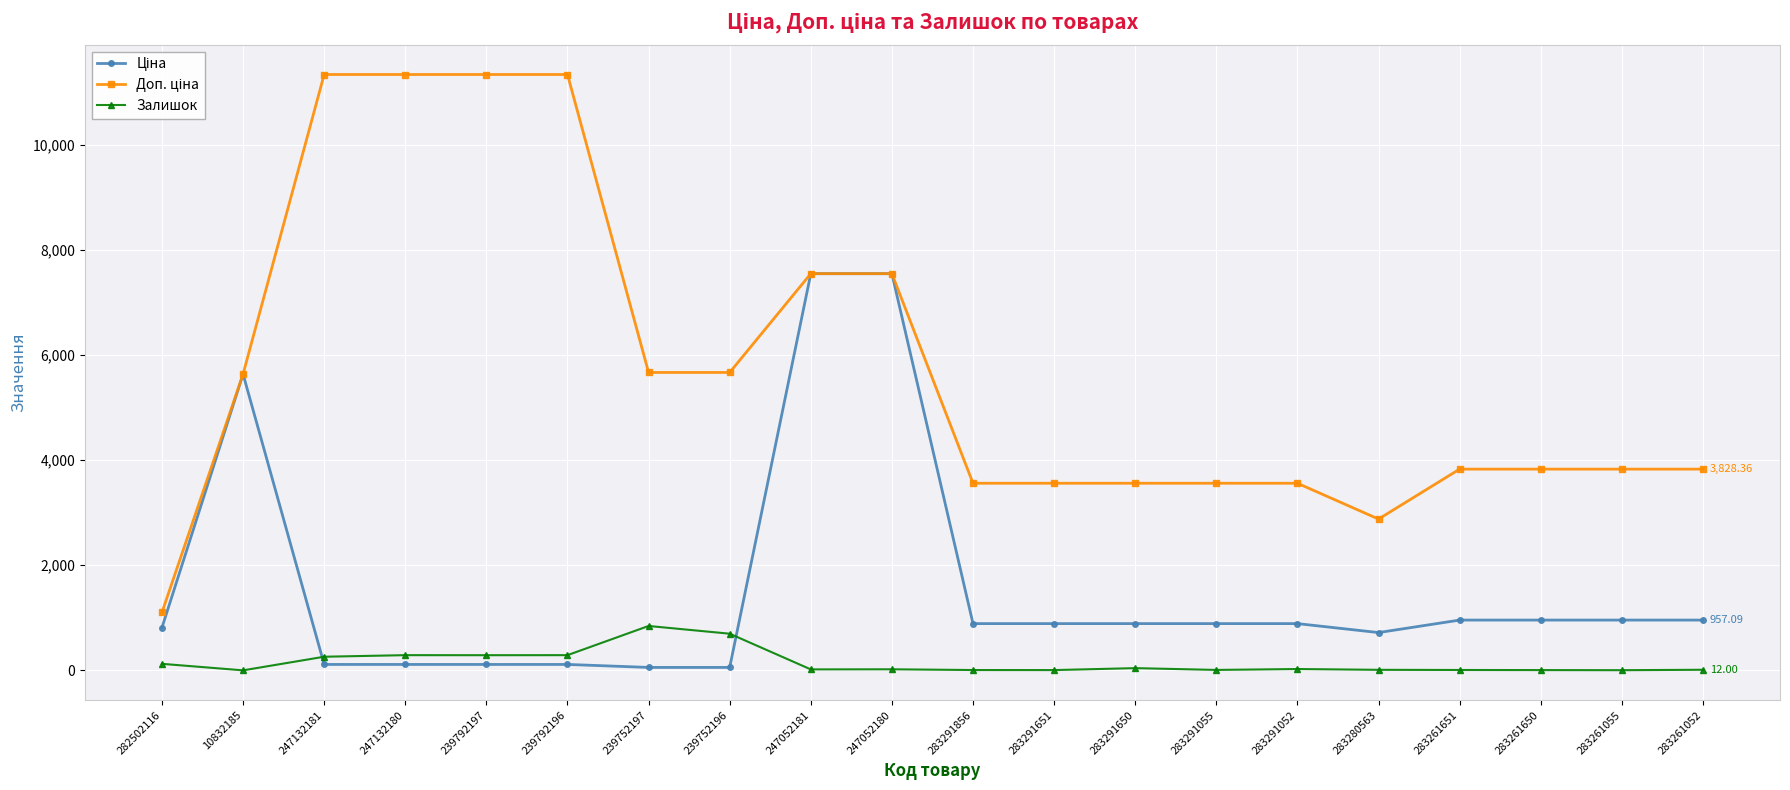

At how many categories does at least one series exceed 551?

20